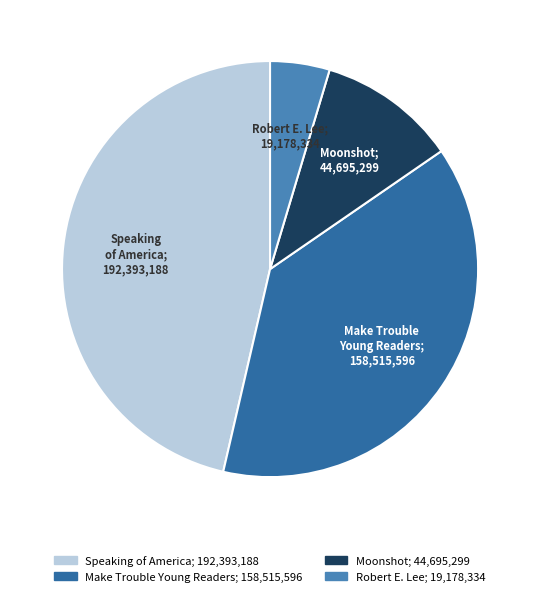

Does any single category account for the majority?

No